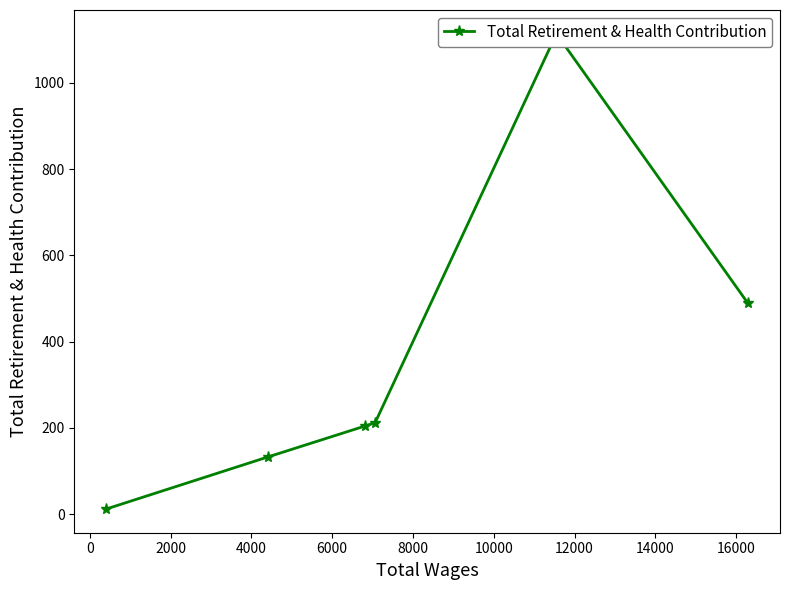

The value at 2000 is 114. True or false?

False